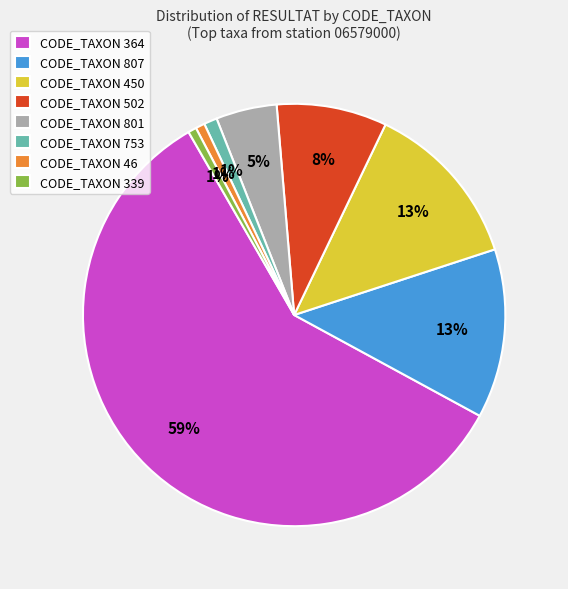

What is the majority slice?

CODE_TAXON 364